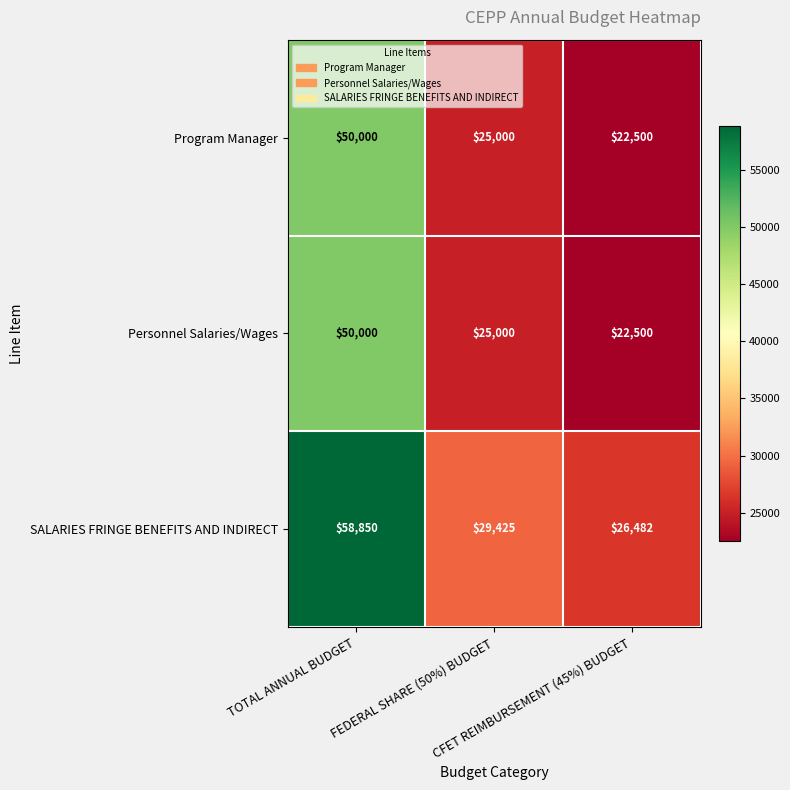

What is the difference between the maximum and minimum values in the SALARIES FRINGE BENEFITS AND INDIRECT series?

32368